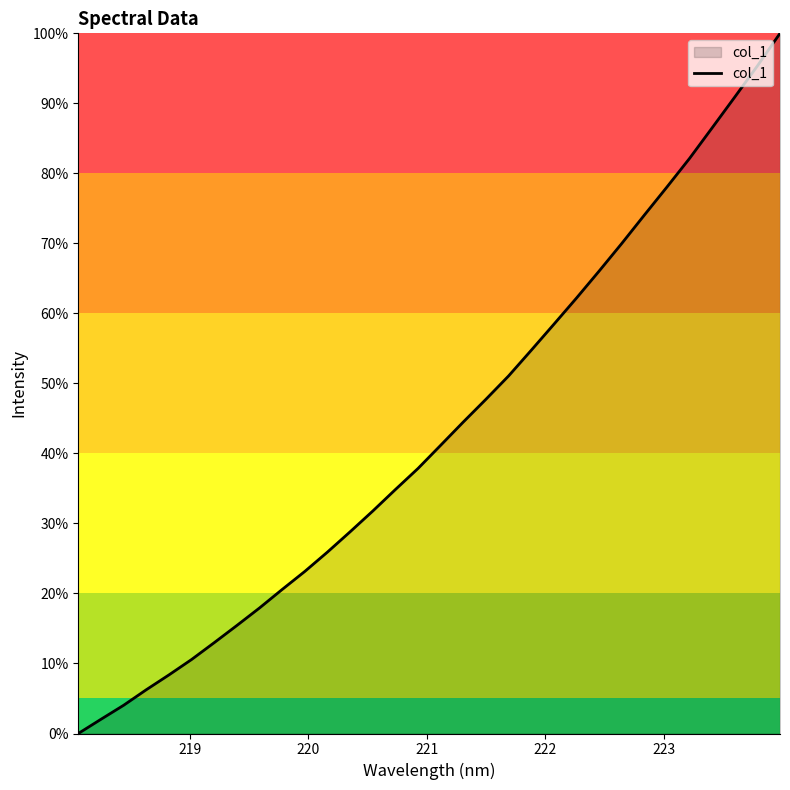

What is the difference between the maximum and minimum values?

100.0